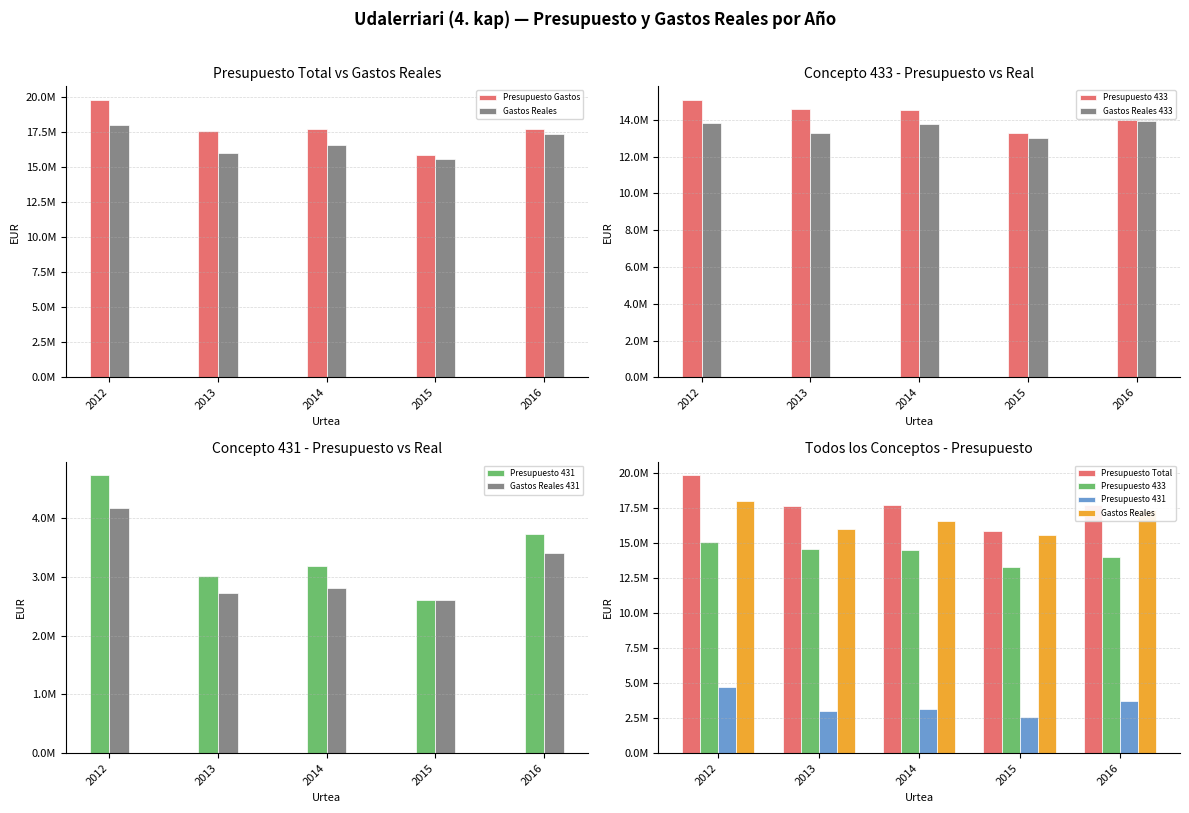

What is the sum of all Presupuesto Gastos values?

88710824.8